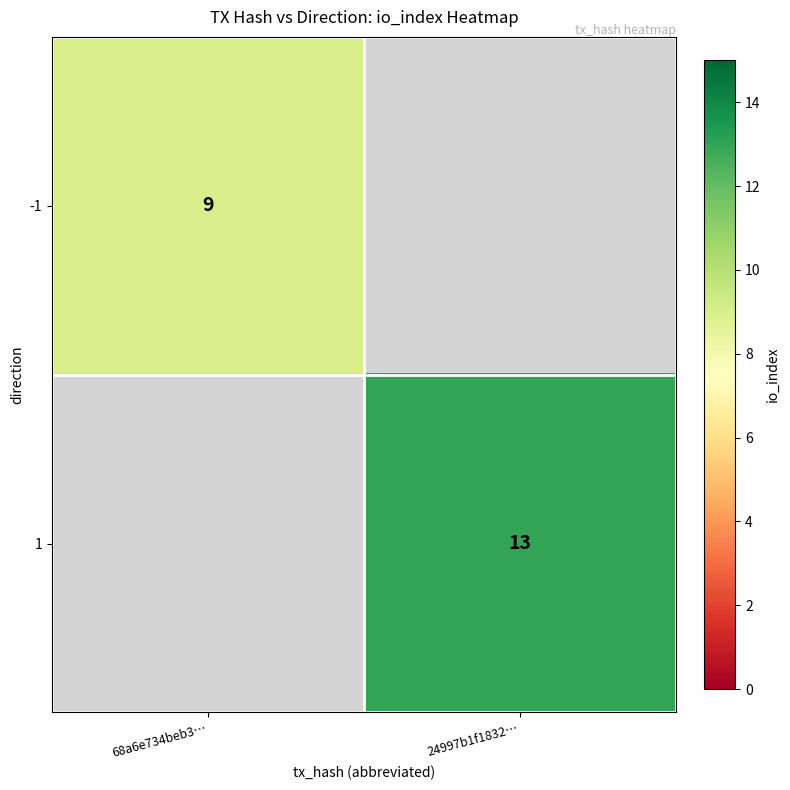

At how many categories does at least one series exceed 10?

1